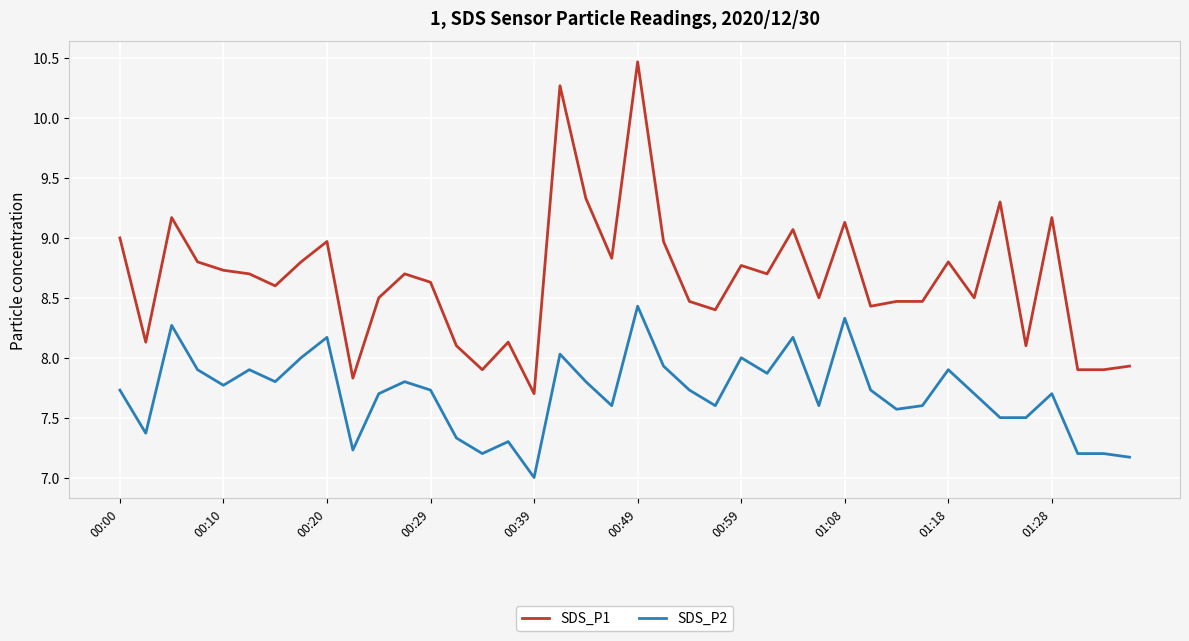

What is the difference between the maximum and minimum values in the SDS_P2 series?

1.4